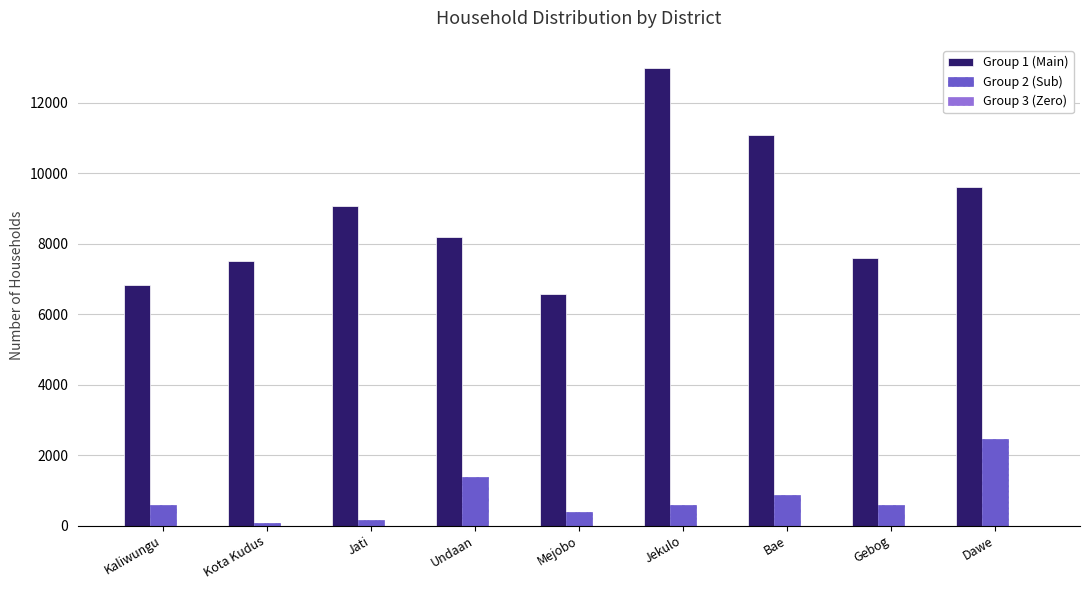

What is the spread (max minus min) of values at Mejobo?

6180